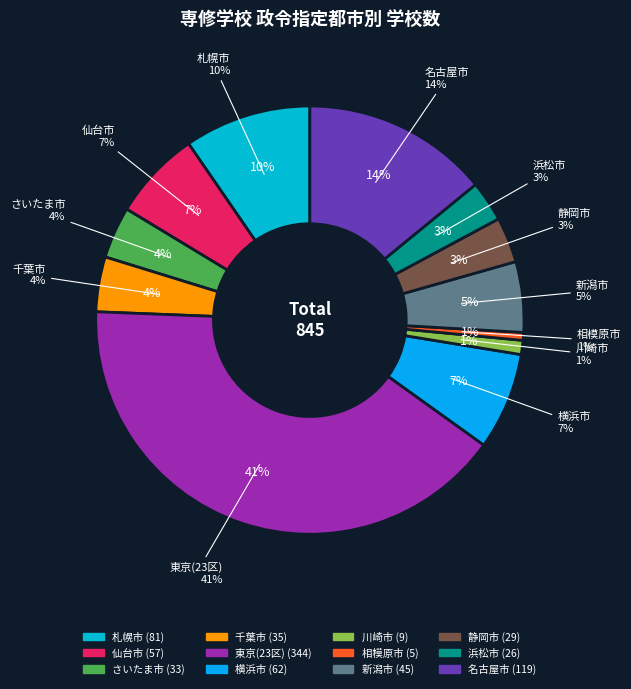

To the nearest percent, what is the difference between the largest and smallest slice percentages?

40%